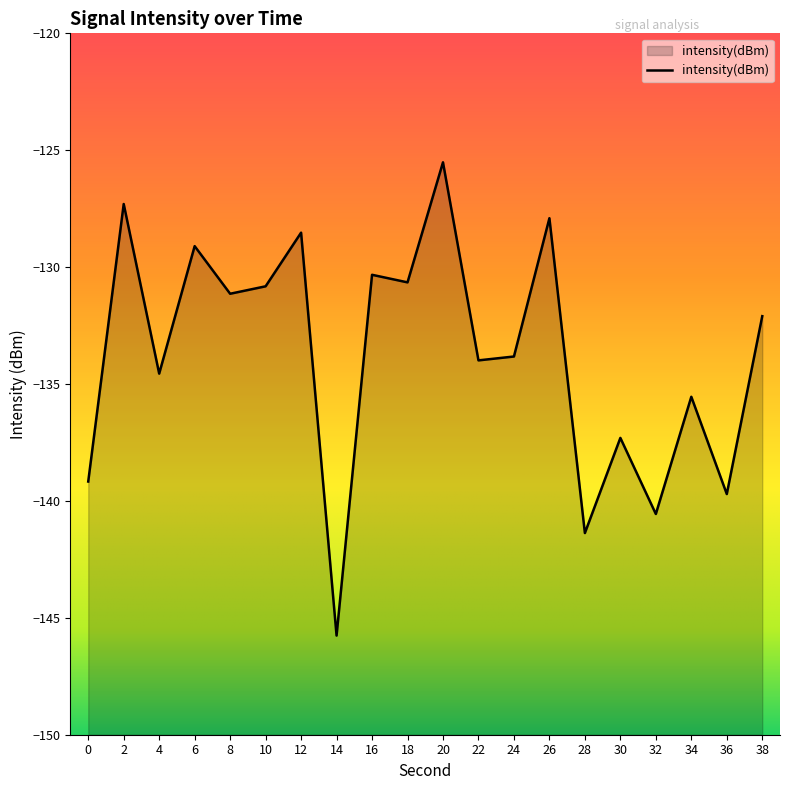

The chart shows a value of -130.3 at 16. True or false?

True